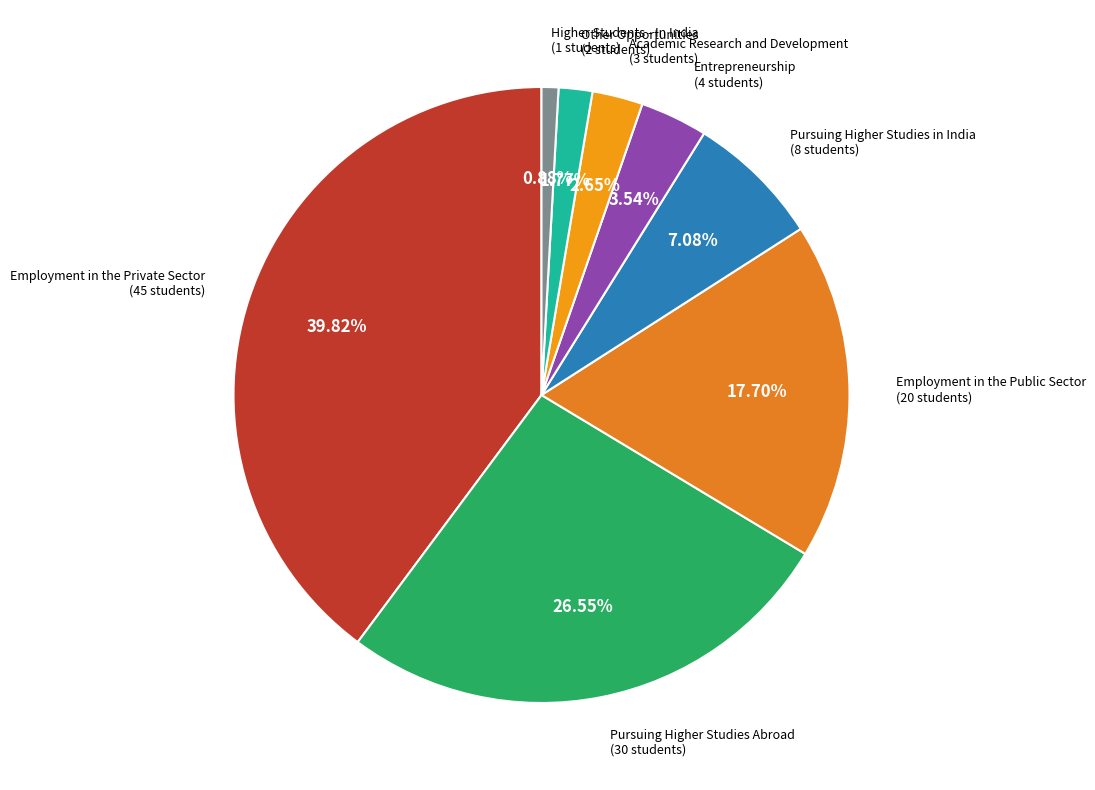

How many segments does this pie chart have?

8